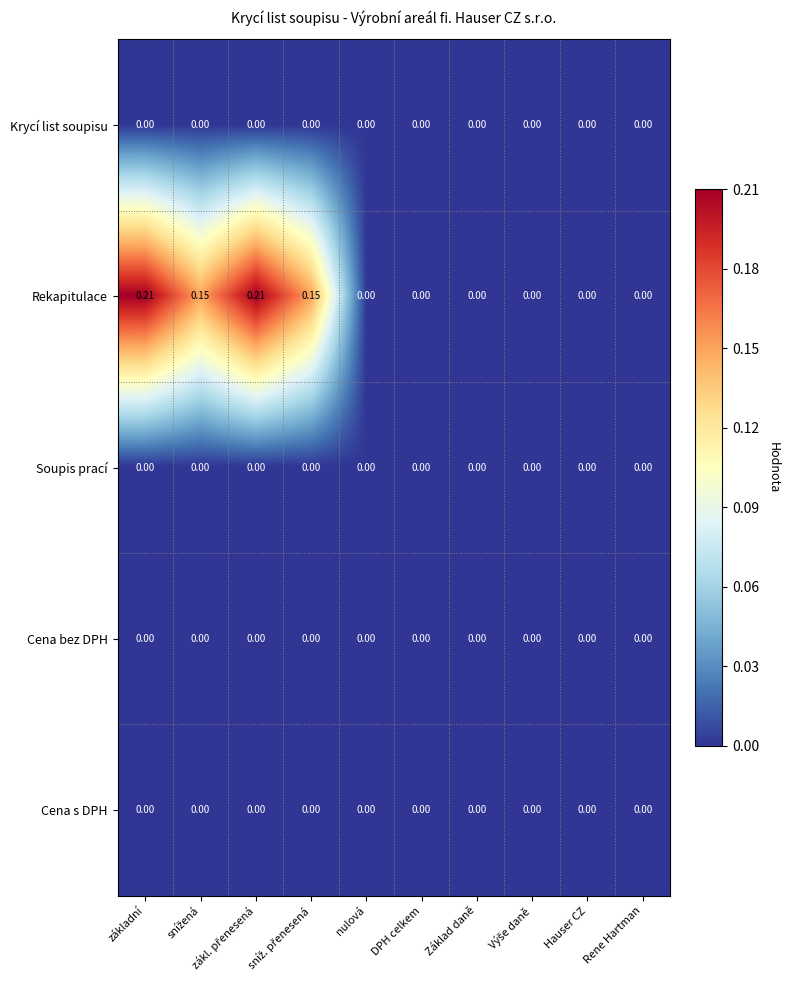

Which series has the widest spread of values?

Rekapitulace